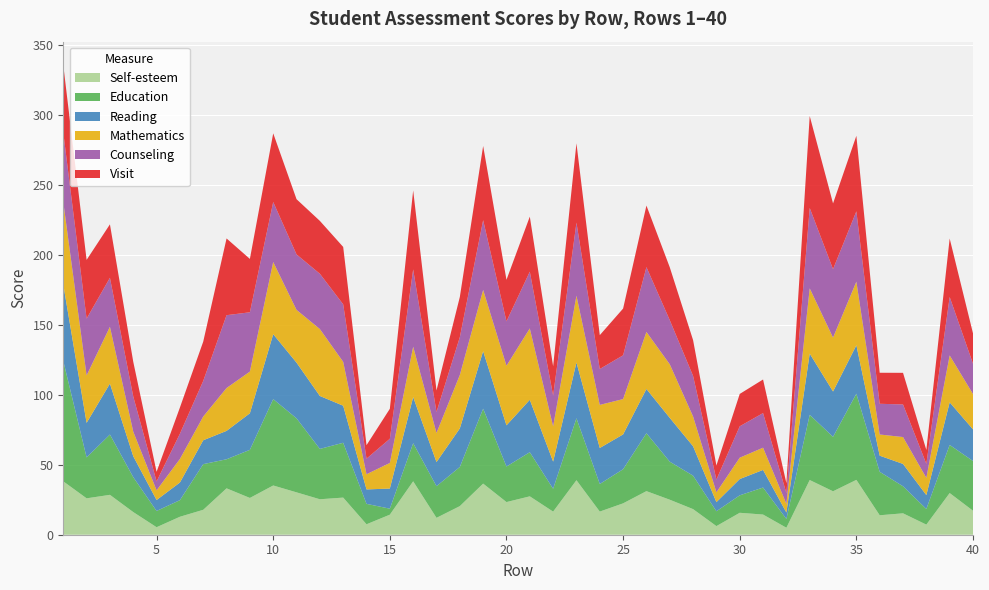

Reading left to right, what are all the values shown in this chart?

reading: 1=54.5	2=24.7	3=36.4	4=14.9	5=7.8	6=12.6	7=17.1	8=20.3	9=26.1	10=46.4	11=39.8	12=37.8	13=26.5	14=10.3	15=14.4	16=32.9	17=17.2	18=27.6	19=41.1	20=29.4	21=37.5	22=19.4	23=39.9	24=25.7	25=24.9	26=31.6	27=31.3	28=21.0	29=6.5	30=11.6	31=12.6	32=4.6	33=43.8	34=32.4	35=34.6	36=11.5	37=16.0	38=9.9	39=30.4	40=22.6
mathematics: 1=59.0	2=33.9	3=40.6	4=17.6	5=6.9	6=16.9	7=17.0	8=30.6	9=29.8	10=51.6	11=37.7	12=47.9	13=31.4	14=10.9	15=18.3	16=36.0	17=20.8	18=38.2	19=43.8	20=42.6	21=51.0	22=25.2	23=47.7	24=30.8	25=25.3	26=40.8	27=38.3	28=21.3	29=7.0	30=15.3	31=15.9	32=6.2	33=46.6	34=38.5	35=45.5	36=15.1	37=19.2	38=12.3	39=33.5	40=25.2
visit: 1=48.2	2=42.0	3=38.2	4=24.8	5=6.8	6=18.7	7=28.1	8=54.9	9=38.2	10=49.1	11=39.5	12=37.8	13=41.0	14=9.6	15=21.4	16=56.5	17=15.4	18=28.7	19=53.0	20=29.7	21=39.3	22=20.9	23=56.7	24=24.2	25=33.4	26=44.0	27=37.8	28=25.6	29=10.1	30=23.1	31=24.0	32=7.1	33=65.7	34=47.0	35=54.0	36=22.2	37=22.6	38=9.9	39=41.8	40=21.7
counseling: 1=49.7	2=40.6	3=35.0	4=25.1	5=6.4	6=18.0	7=25.4	8=52.1	9=42.4	10=42.9	11=39.6	12=39.5	13=41.1	14=11.1	15=17.3	16=55.3	17=15.0	18=27.0	19=49.9	20=31.7	21=40.6	22=22.1	23=52.3	24=25.7	25=31.3	26=46.4	27=31.6	28=29.0	29=9.1	30=22.5	31=24.7	32=7.7	33=57.5	34=48.9	35=50.3	36=22.0	37=23.3	38=10.1	39=41.8	40=21.7
selfesteem: 1=38.2	2=26.0	3=28.5	4=16.2	5=5.4	6=12.8	7=17.8	8=33.2	9=26.3	10=35.2	11=30.3	12=25.4	13=26.5	14=7.5	15=14.3	16=38.2	17=12.1	18=20.4	19=36.5	20=23.3	21=27.4	22=16.5	23=39.0	24=16.5	25=22.4	26=31.2	27=25.0	28=18.3	29=6.2	30=15.7	31=14.4	32=5.0	33=39.1	34=31.1	35=39.2	36=13.9	37=15.3	38=7.2	39=29.8	40=17.1
education: 1=86.1	2=29.3	3=43.1	4=25.0	5=11.6	6=11.9	7=32.6	8=20.8	9=34.4	10=61.7	11=52.9	12=36.0	13=39.2	14=14.6	15=4.3	16=27.2	17=22.6	18=28.0	19=53.6	20=25.4	21=31.6	22=16.3	23=44.3	24=19.7	25=24.4	26=41.4	27=27.2	28=23.9	29=10.6	30=12.5	31=19.3	32=6.3	33=46.6	34=39.0	35=61.6	36=31.1	37=19.4	38=11.2	39=34.4	40=35.5